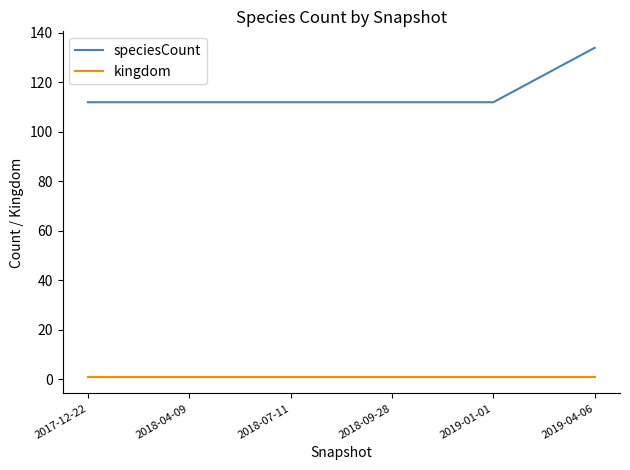

The speciesCount series shows 193 at 2018-07-11. True or false?

False